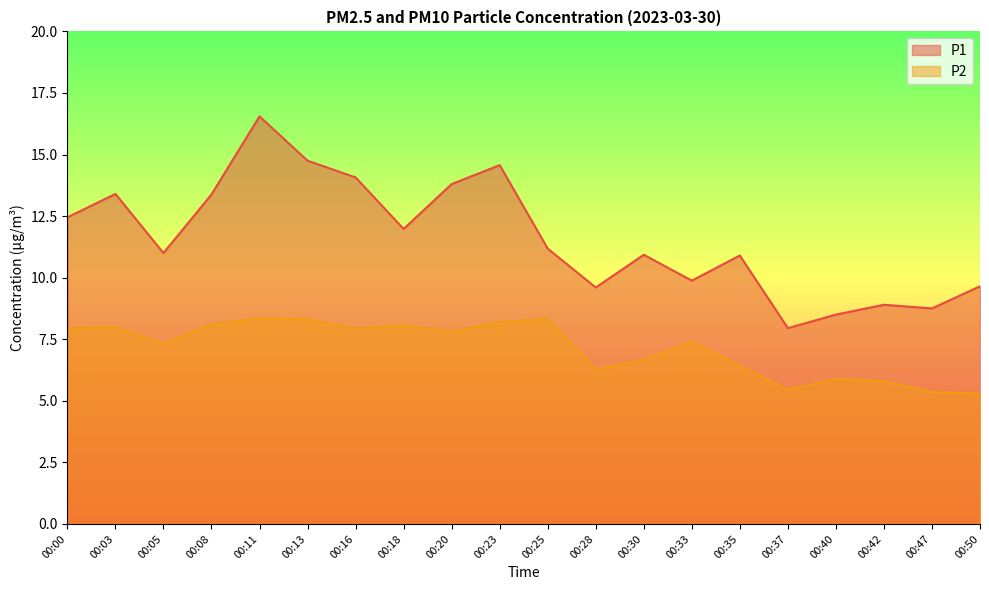

Which category has the highest value in the P2 series?

00:11